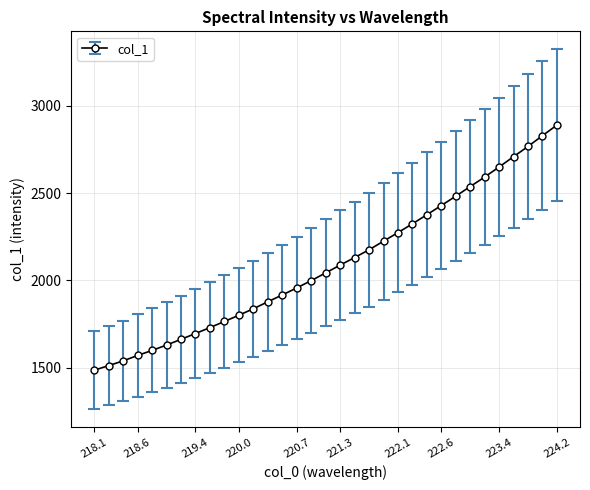

What is the difference between the second highest and second lowest values?

1314.6